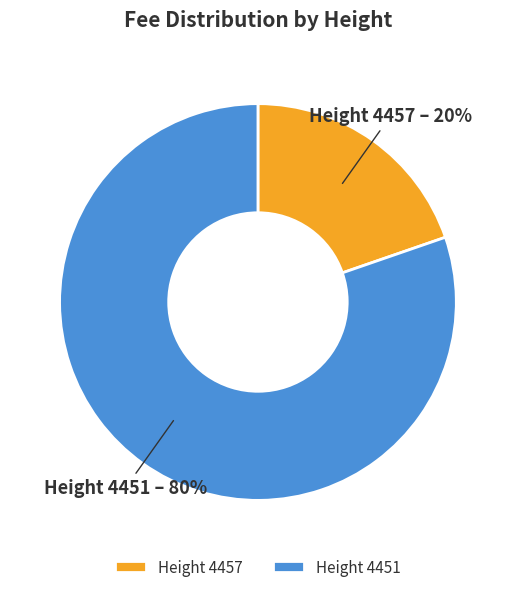

Combined, do Height 4457 and Height 4451 account for over 50%?

Yes